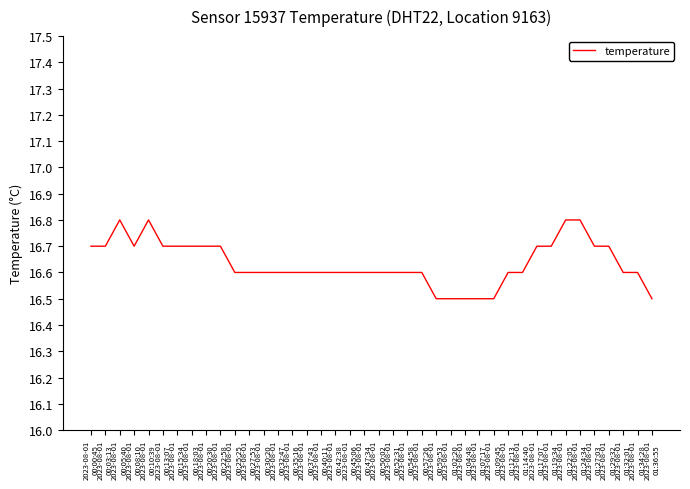

How many values are between 16 and 17?

40